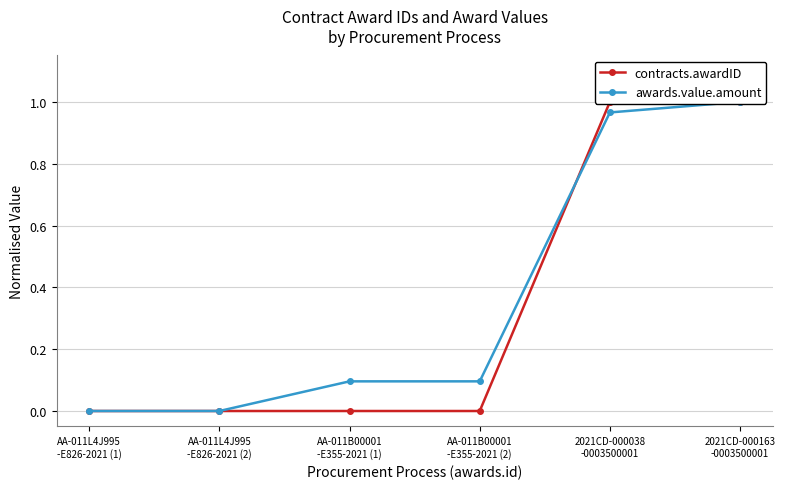

What is the average value of the awards.value.amount series?

0.4